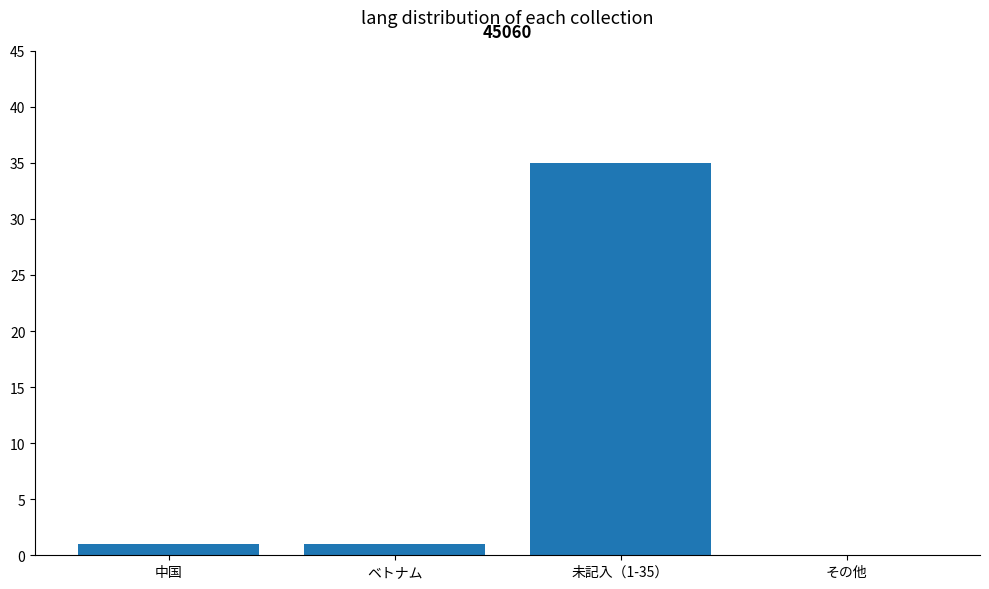

Reading right to left, extract all data points from this chart.

0	35	1	1